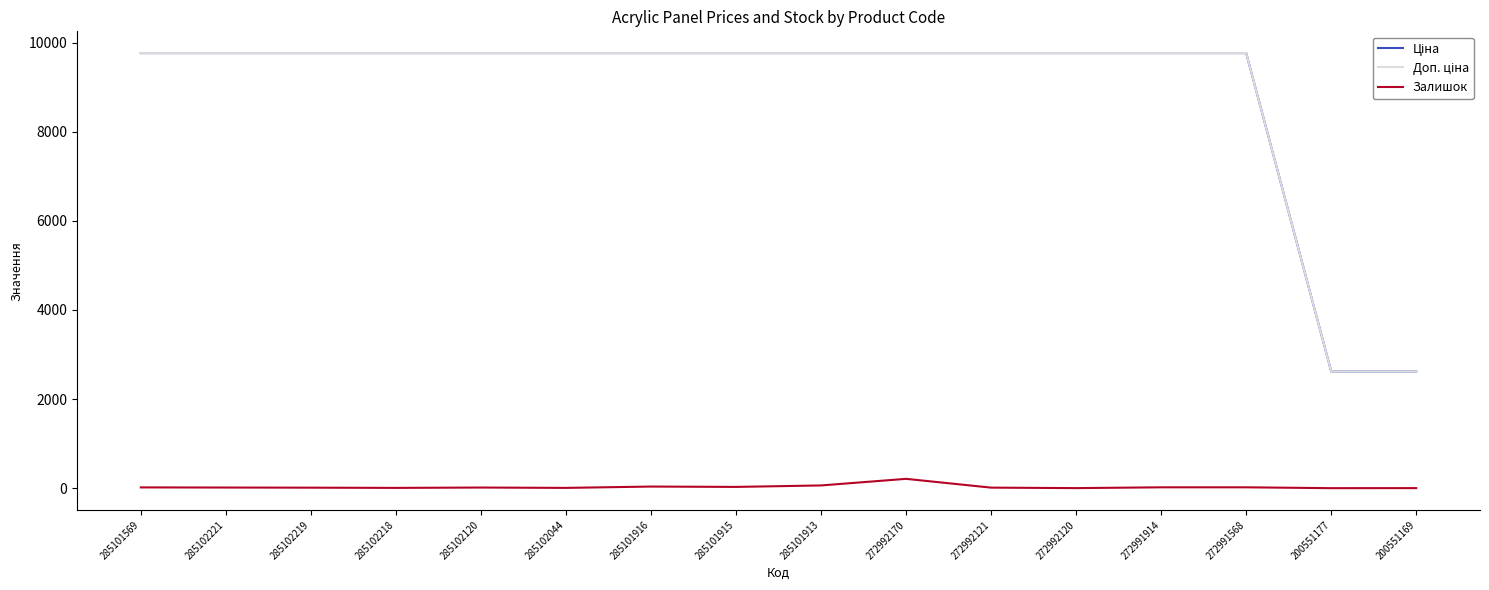

True or false: Доп. ціна has more than 1 interior local peaks.

False